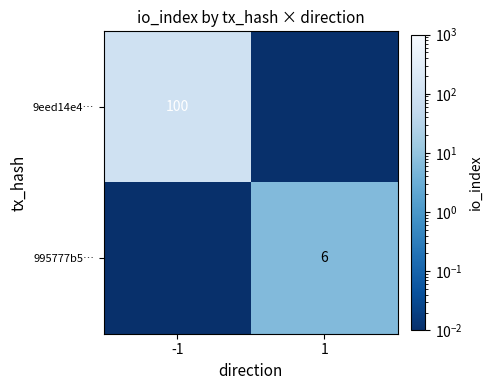

How many series are shown in this chart?

2